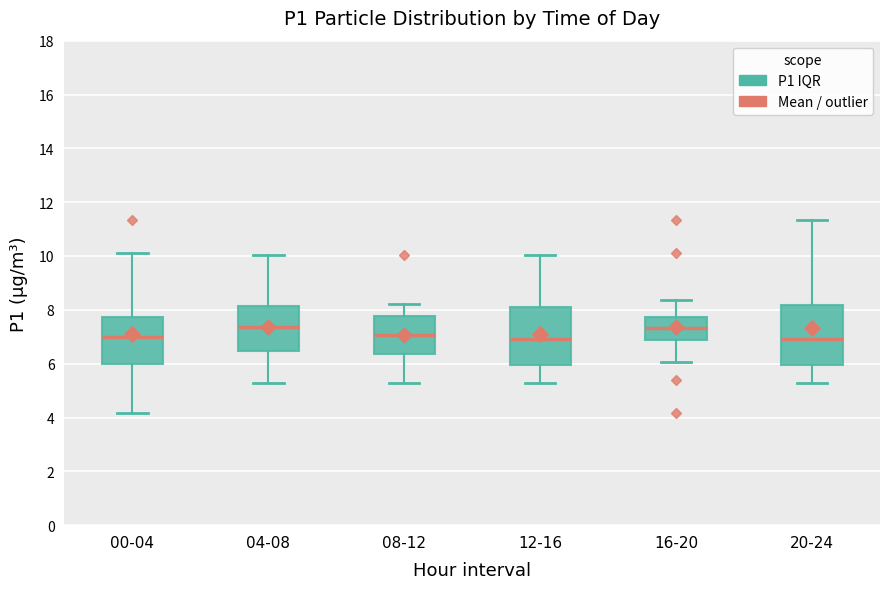

Where does the upper whisker of the box for 04-08 end on the y-axis? The values are not printed on the chart, so give them approximately, as read against the axis.

10.0